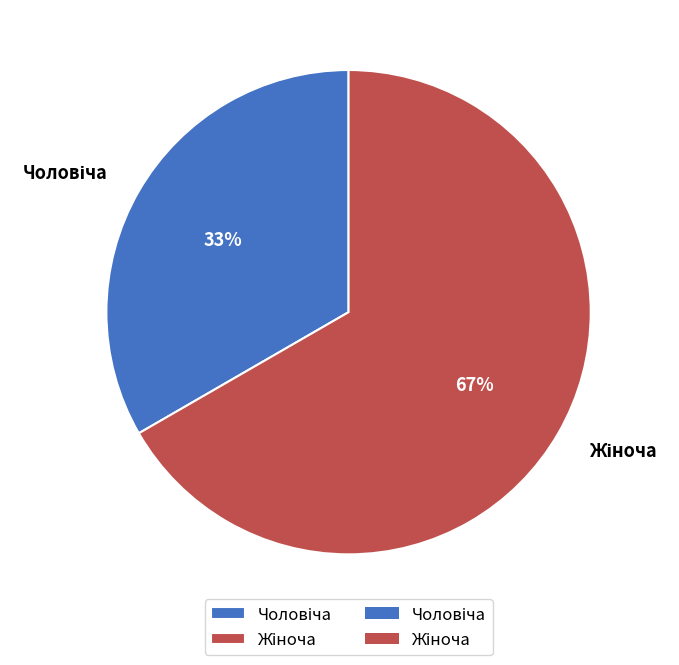

To the nearest percent, what is the average slice percentage?

50%